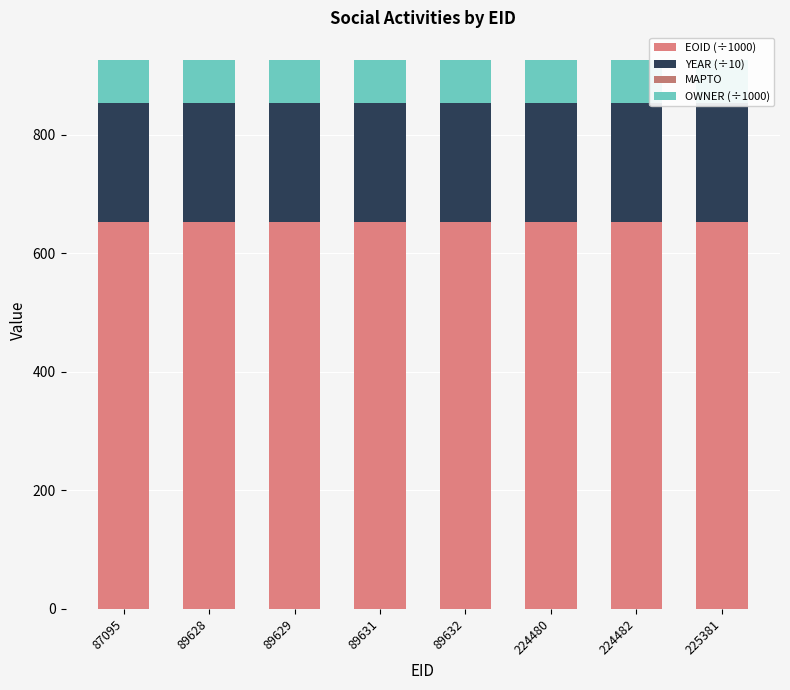

What is the maximum value for YEAR (÷10)?

201.0